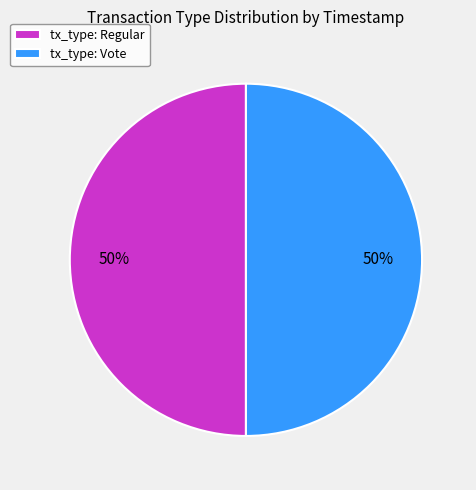

Combined, do tx_type: Regular and tx_type: Vote account for over 50%?

Yes